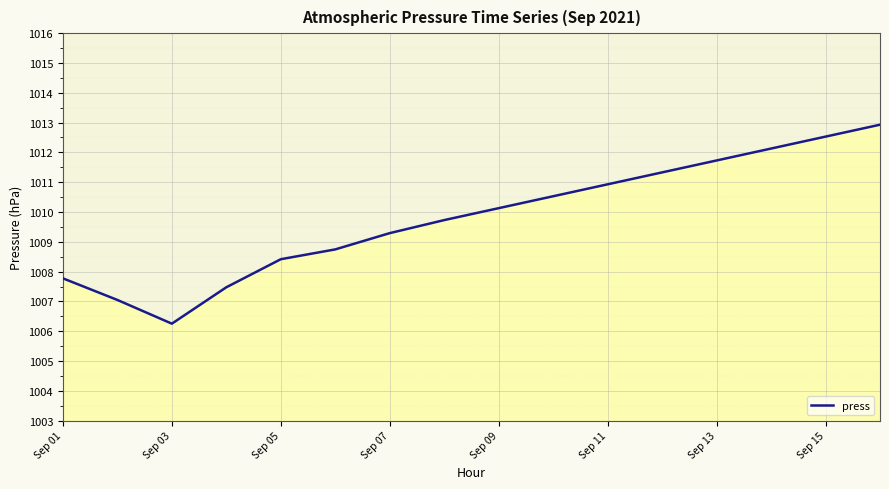

What is the difference between the maximum and minimum values?

6.7